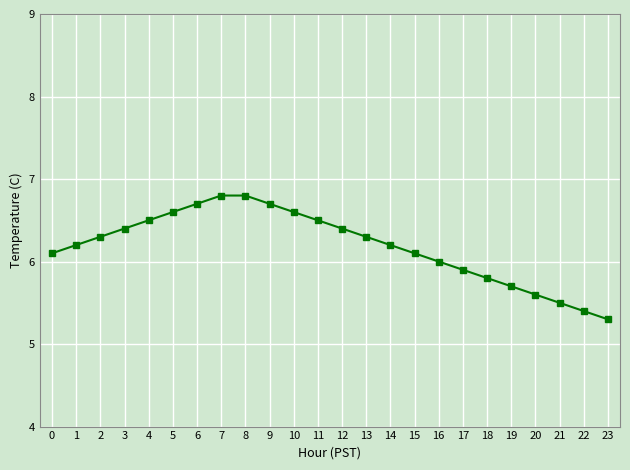

Reading right to left, list all the values displayed in this chart.

23=5.3	22=5.4	21=5.5	20=5.6	19=5.7	18=5.8	17=5.9	16=6.0	15=6.1	14=6.2	13=6.3	12=6.4	11=6.5	10=6.6	9=6.7	8=6.8	7=6.8	6=6.7	5=6.6	4=6.5	3=6.4	2=6.3	1=6.2	0=6.1